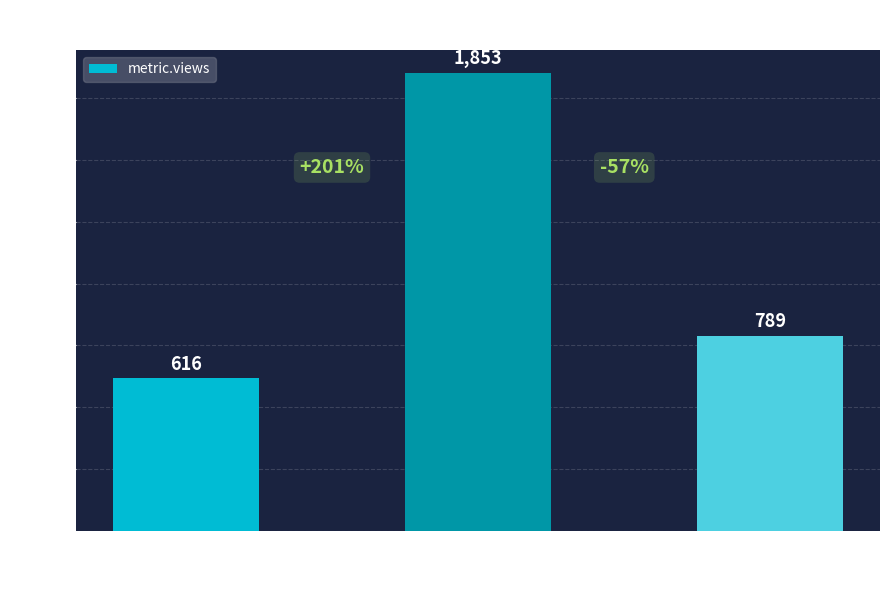

What is the difference between the maximum and second lowest values?

1064